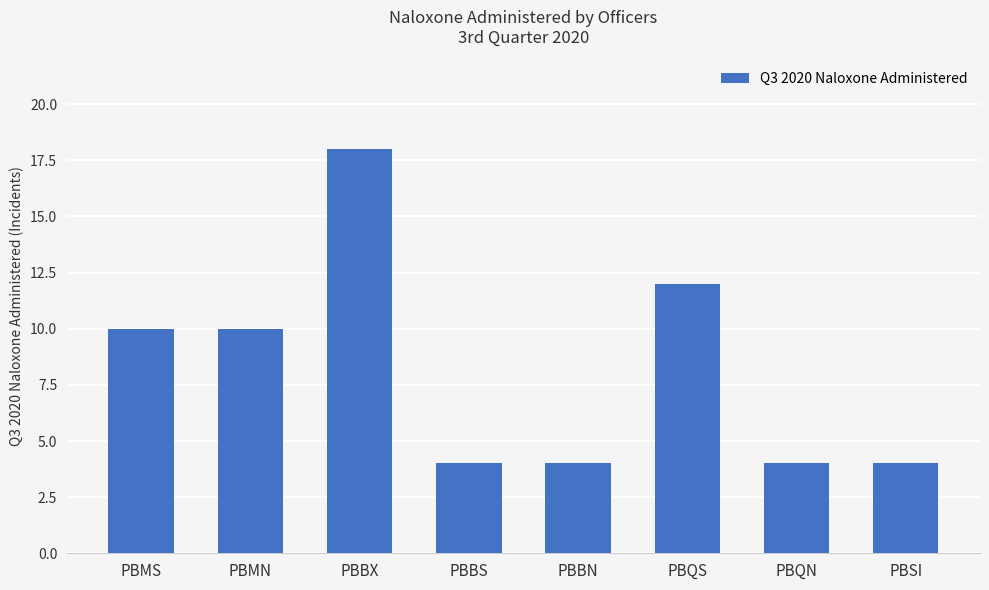

What is the sum of all values?

66